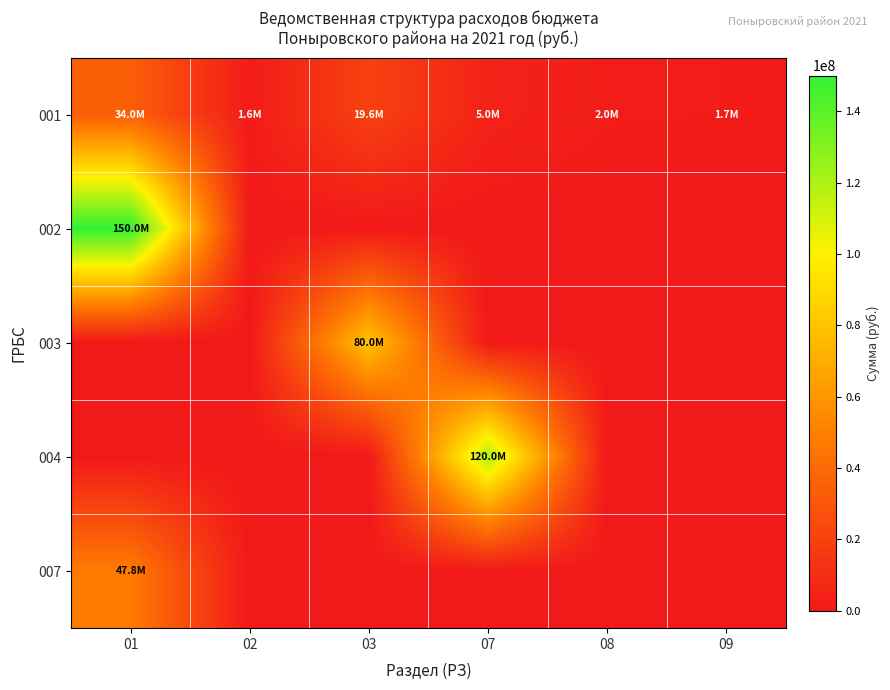

At how many categories does at least one series exceed 81429201?

2